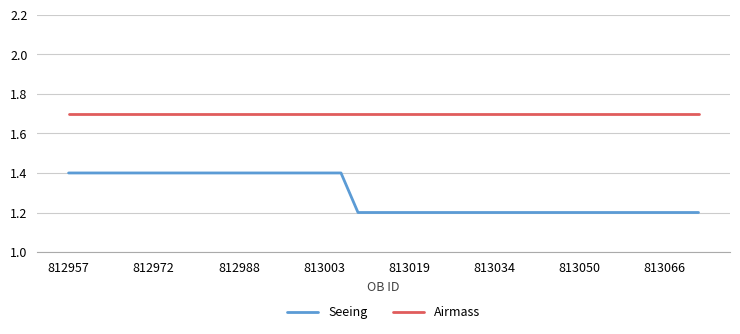

Reading left to right, what are all the values shown in this chart?

Seeing: 1.4	1.4	1.4	1.4	1.4	1.4	1.4	1.4	1.4	1.4	1.4	1.4	1.4	1.4	1.4	1.4	1.4	1.2	1.2	1.2	1.2	1.2	1.2	1.2	1.2	1.2	1.2	1.2	1.2	1.2	1.2	1.2	1.2	1.2	1.2	1.2	1.2	1.2
Airmass: 1.7	1.7	1.7	1.7	1.7	1.7	1.7	1.7	1.7	1.7	1.7	1.7	1.7	1.7	1.7	1.7	1.7	1.7	1.7	1.7	1.7	1.7	1.7	1.7	1.7	1.7	1.7	1.7	1.7	1.7	1.7	1.7	1.7	1.7	1.7	1.7	1.7	1.7